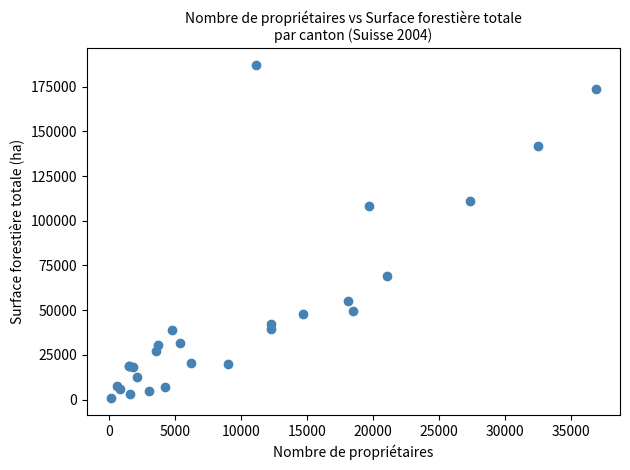

What Y value in the scatter plot is closest to 93917?

108429